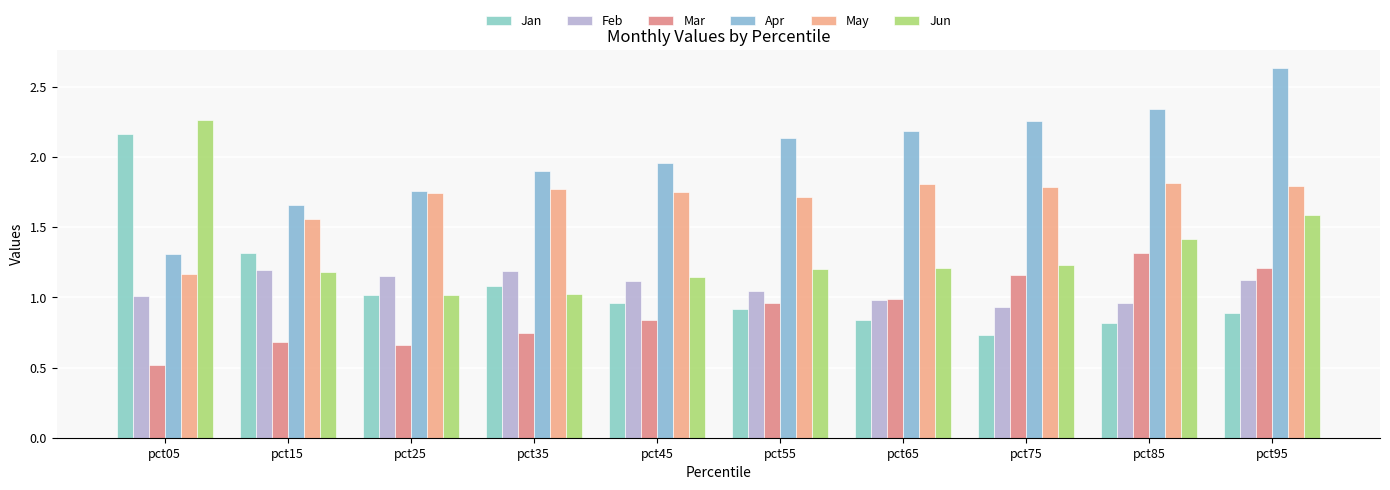

Between pct25 and pct35, which series saw the biggest shift?

Apr